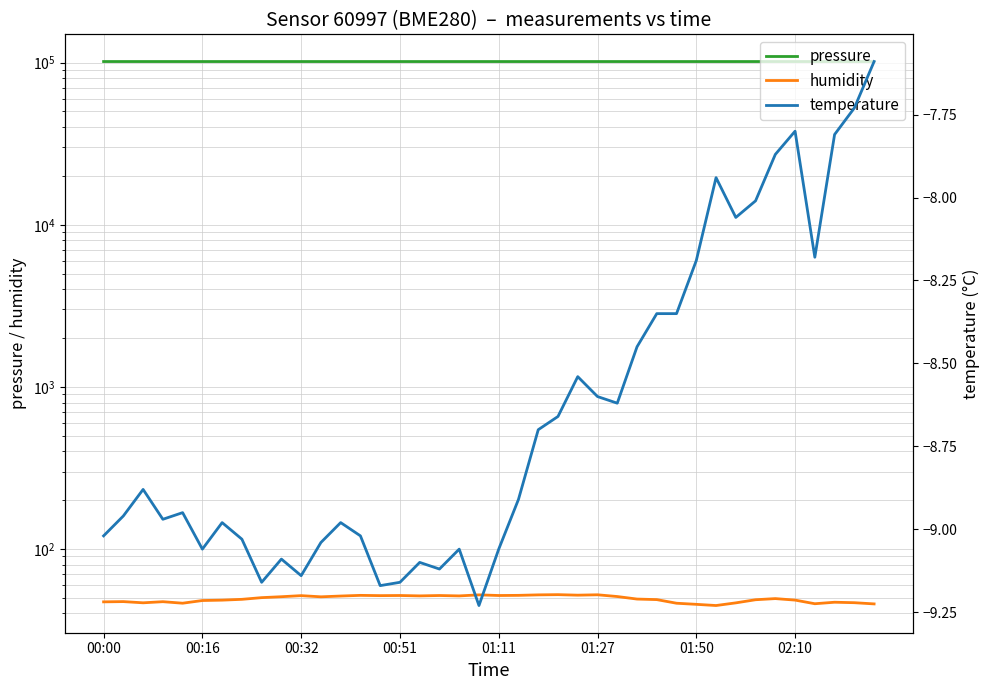

What position from the left is 02:10?

36